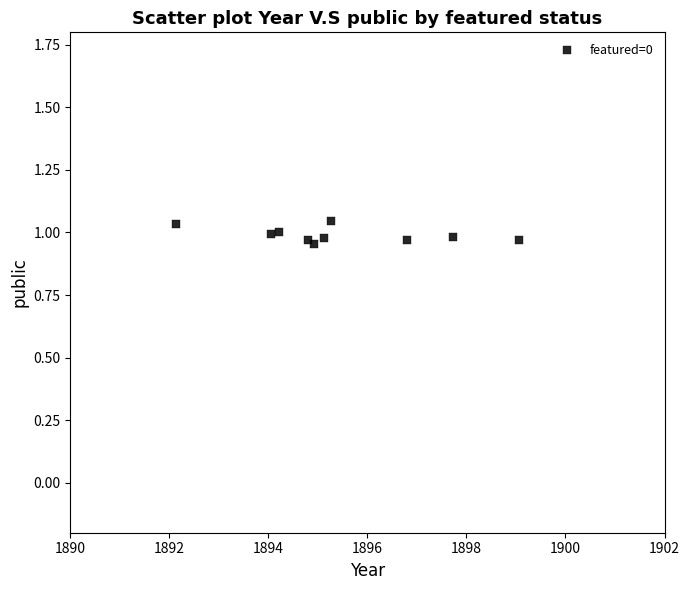

What is the range of X values (max minus min)?

6.9